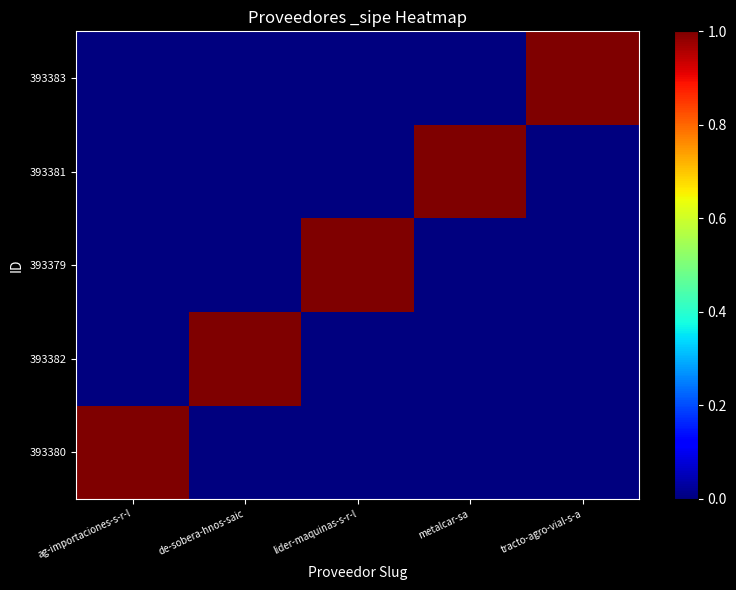

Reading left to right, extract all data points from this chart.

393380: ag-importaciones-s-r-l=1	de-sobera-hnos-saic=0	lider-maquinas-s-r-l=0	metalcar-sa=0	tracto-agro-vial-s-a=0
393382: ag-importaciones-s-r-l=0	de-sobera-hnos-saic=1	lider-maquinas-s-r-l=0	metalcar-sa=0	tracto-agro-vial-s-a=0
393379: ag-importaciones-s-r-l=0	de-sobera-hnos-saic=0	lider-maquinas-s-r-l=1	metalcar-sa=0	tracto-agro-vial-s-a=0
393381: ag-importaciones-s-r-l=0	de-sobera-hnos-saic=0	lider-maquinas-s-r-l=0	metalcar-sa=1	tracto-agro-vial-s-a=0
393383: ag-importaciones-s-r-l=0	de-sobera-hnos-saic=0	lider-maquinas-s-r-l=0	metalcar-sa=0	tracto-agro-vial-s-a=1